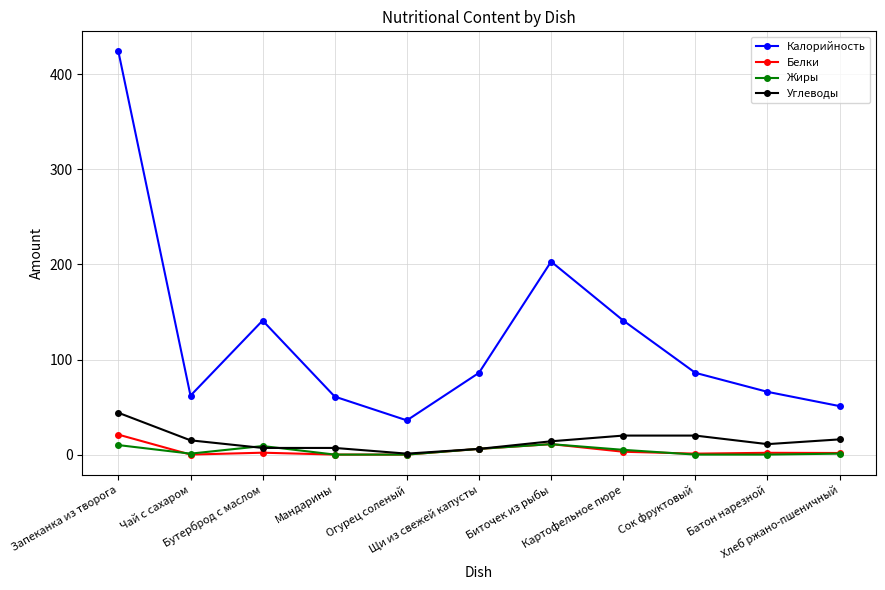

What is the sum of the Калорийность values at Биточек из рыбы and Сок фруктовый?

289.0